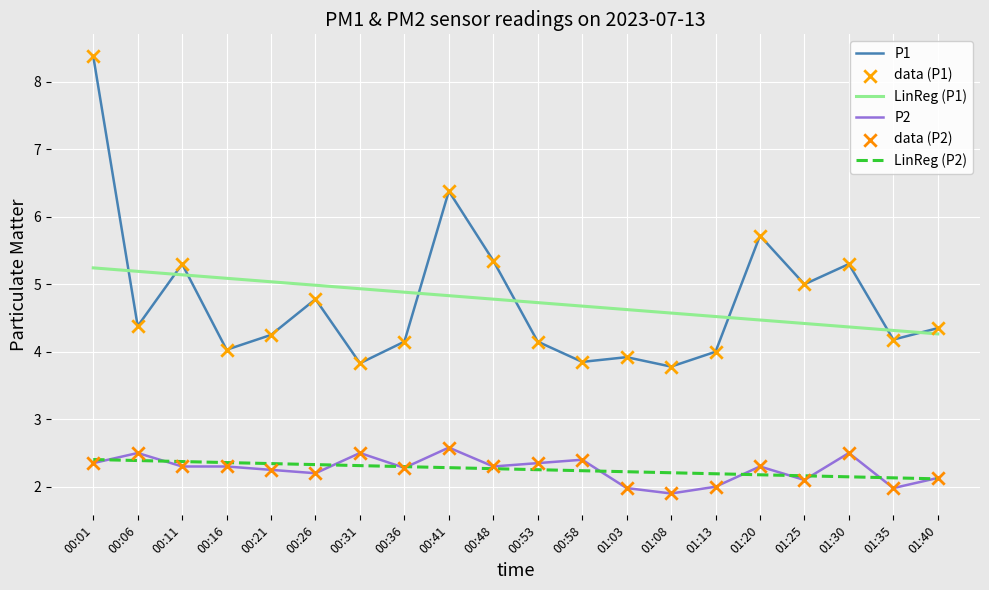

At how many categories does at least one series exceed 2?

20